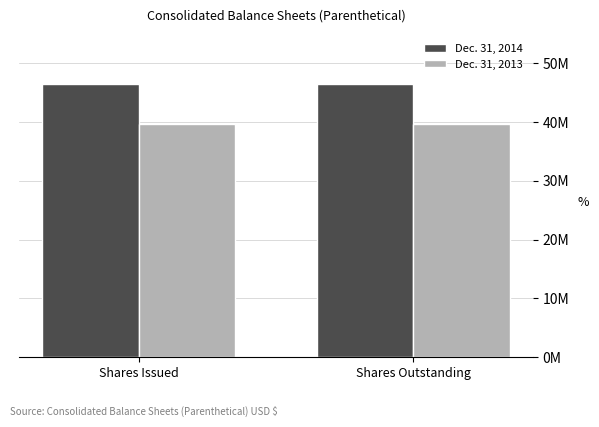

Rank the categories by Dec. 31, 2014 value from lowest to highest.

Shares Issued, Shares Outstanding